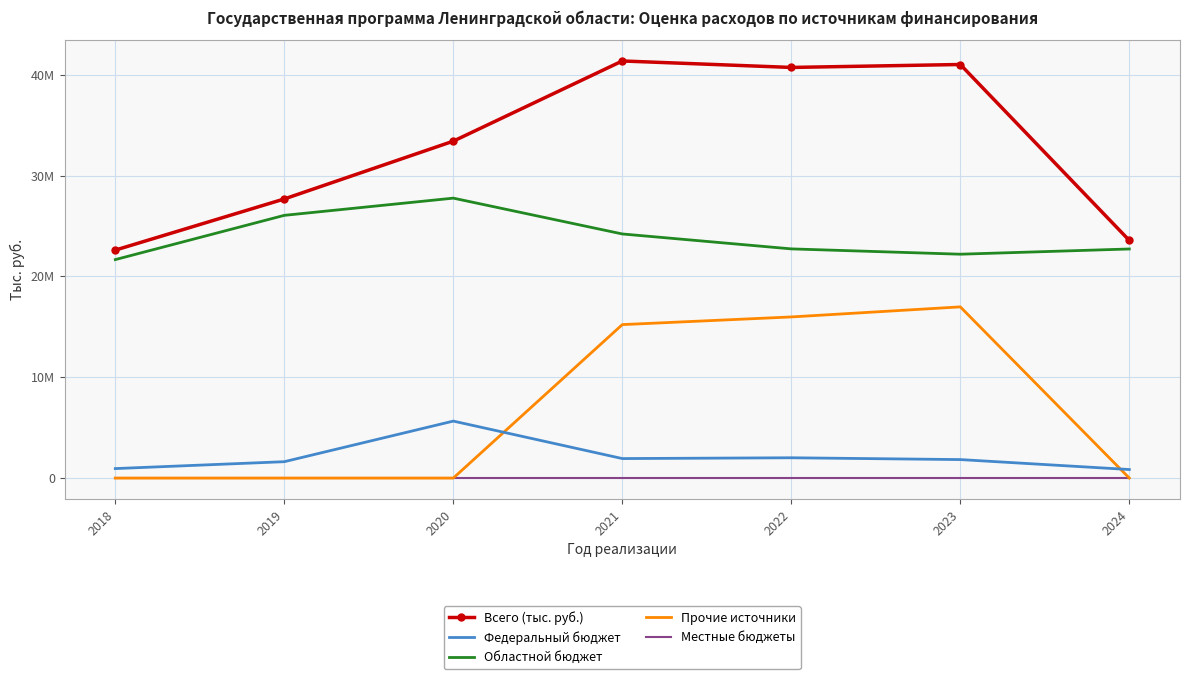

True or false: Всего (тыс. руб.) and Областной бюджет cross at least once.

False